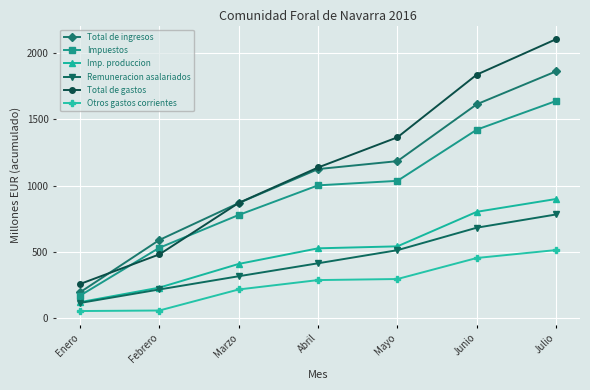

What is the label of the 5th point from the left?

Mayo